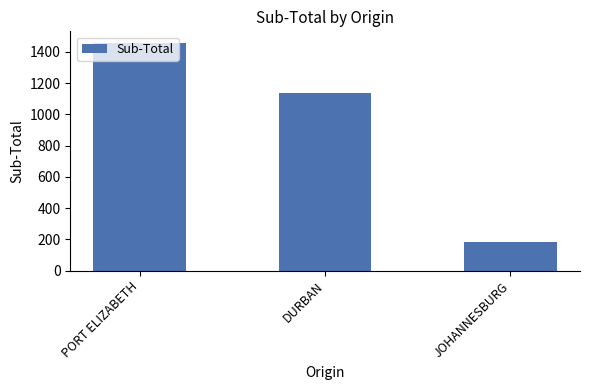

At which label does the data first exceed 1137?

PORT ELIZABETH